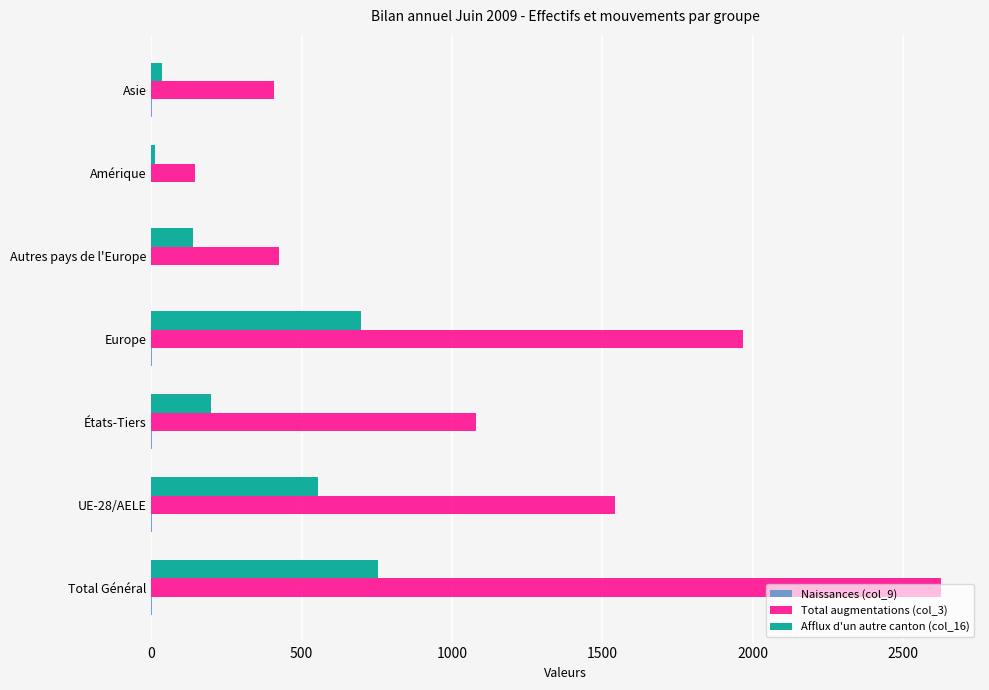

At which category does the chart reach its peak across all series?

Total Général